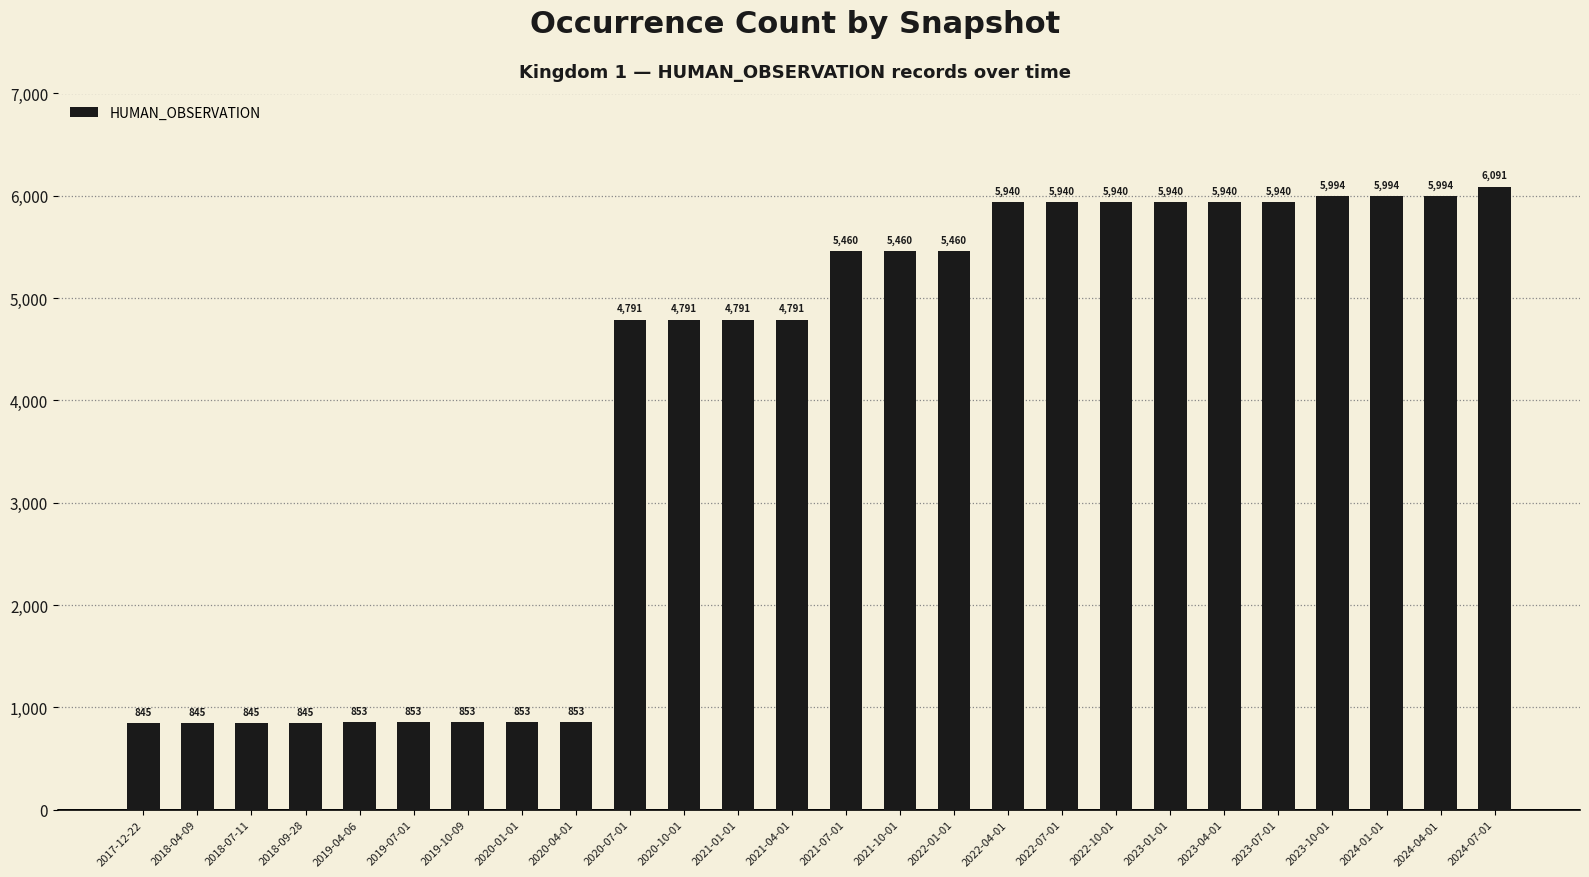

How many data points are less than 5460?

13